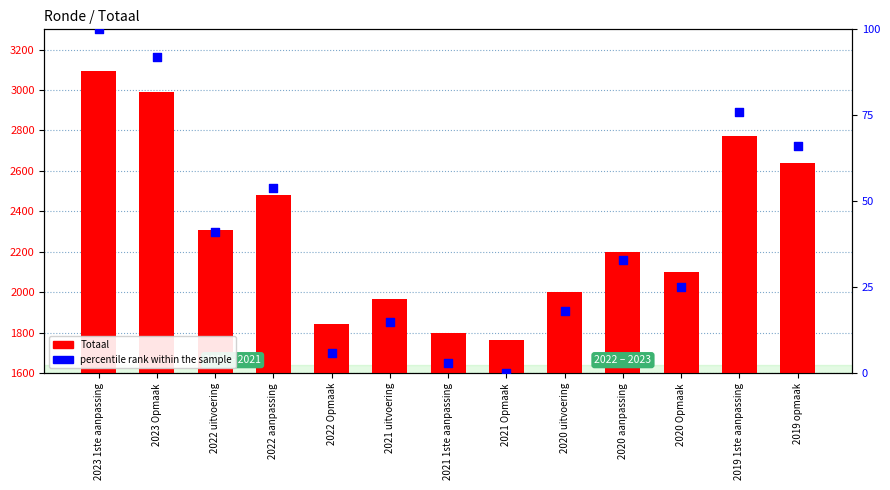

What is the total value across all series at 2020 uitvoering?

2018